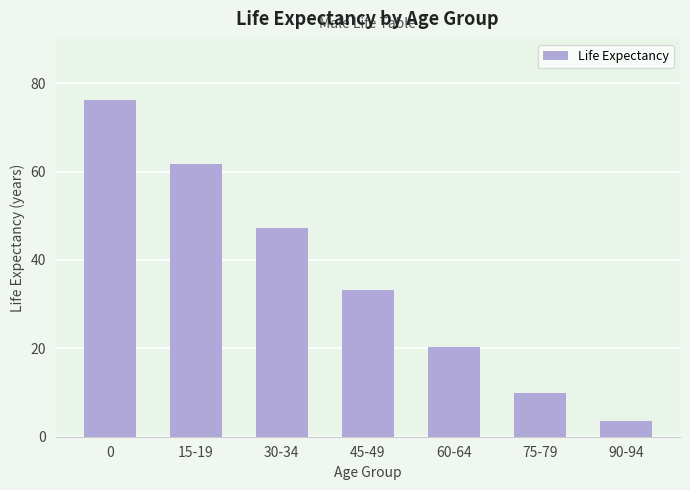

Reading right to left, transcribe all the data shown in this chart.

90-94=3.5	75-79=9.9	60-64=20.3	45-49=33.1	30-34=47.3	15-19=61.7	0=76.2